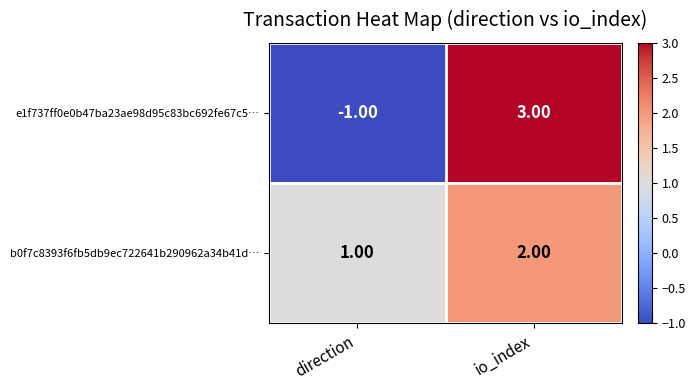

List the series in order of their overall mean, highest first.

b0f7c8393f6fb5db9ec722641b290962a34b41d…, e1f737ff0e0b47ba23ae98d95c83bc692fe67c5…